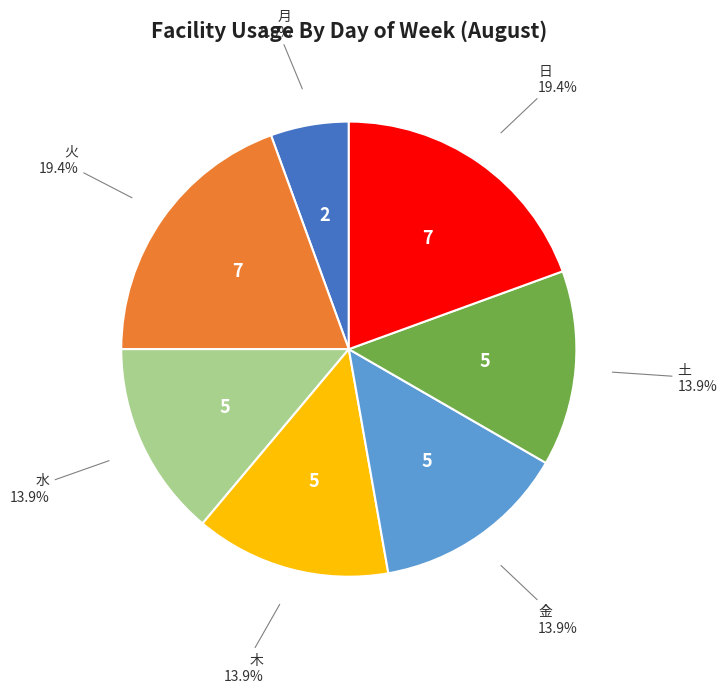

Is there a majority slice in this chart?

No